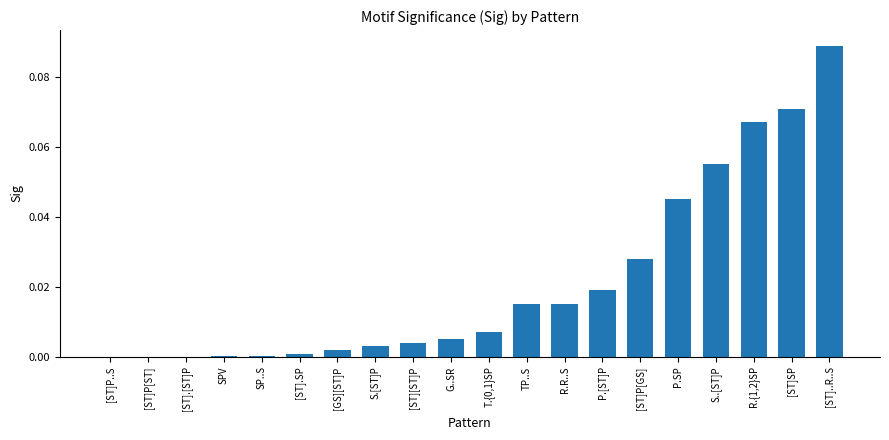

Between S..[ST]P and [ST][ST]P, which is larger?

S..[ST]P